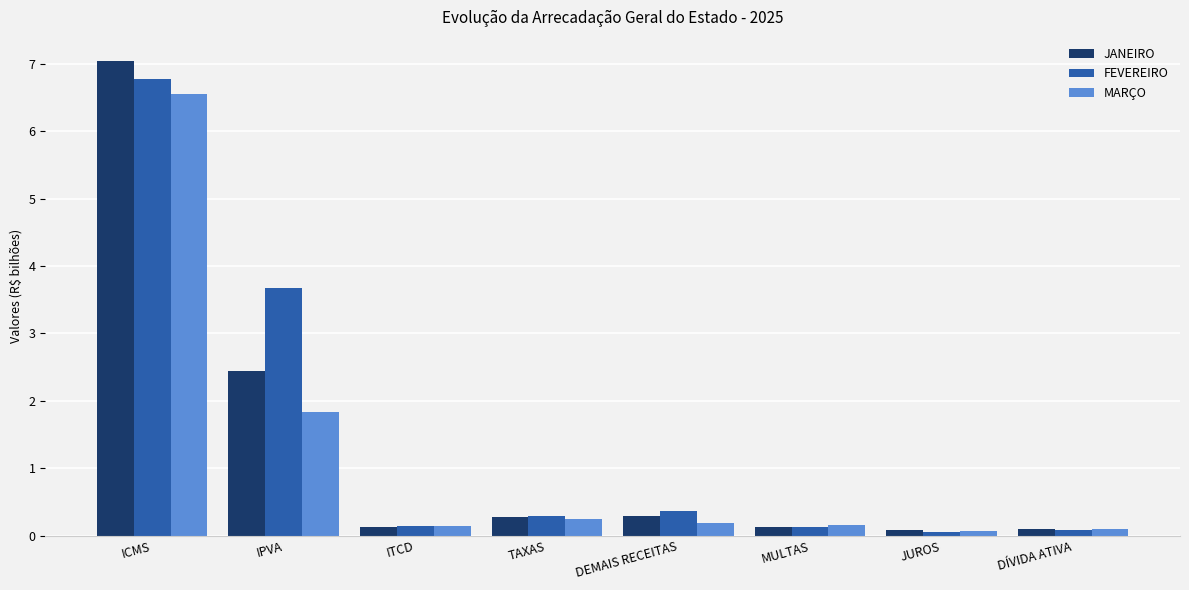

How many bars are there in each group?

3